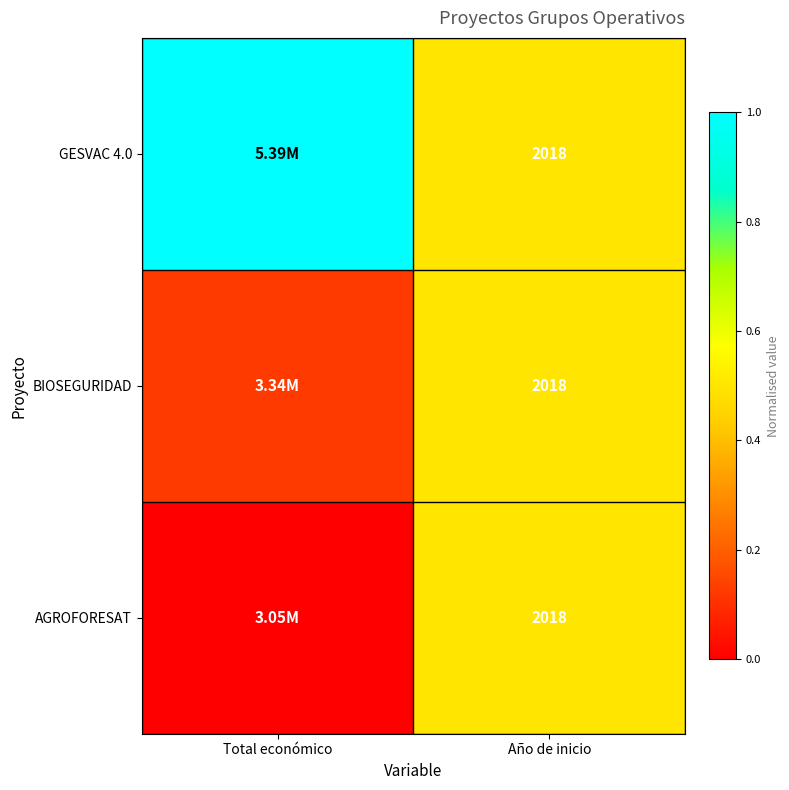

Which has a higher value, Año de inicio or Total económico?

Total económico